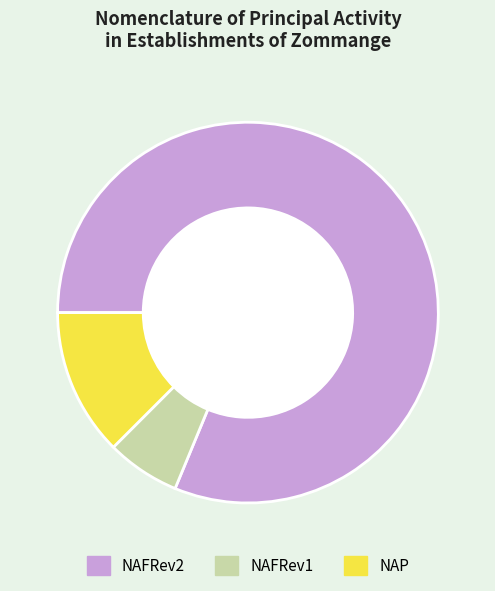

Is there any slice that represents more than half of the pie?

Yes